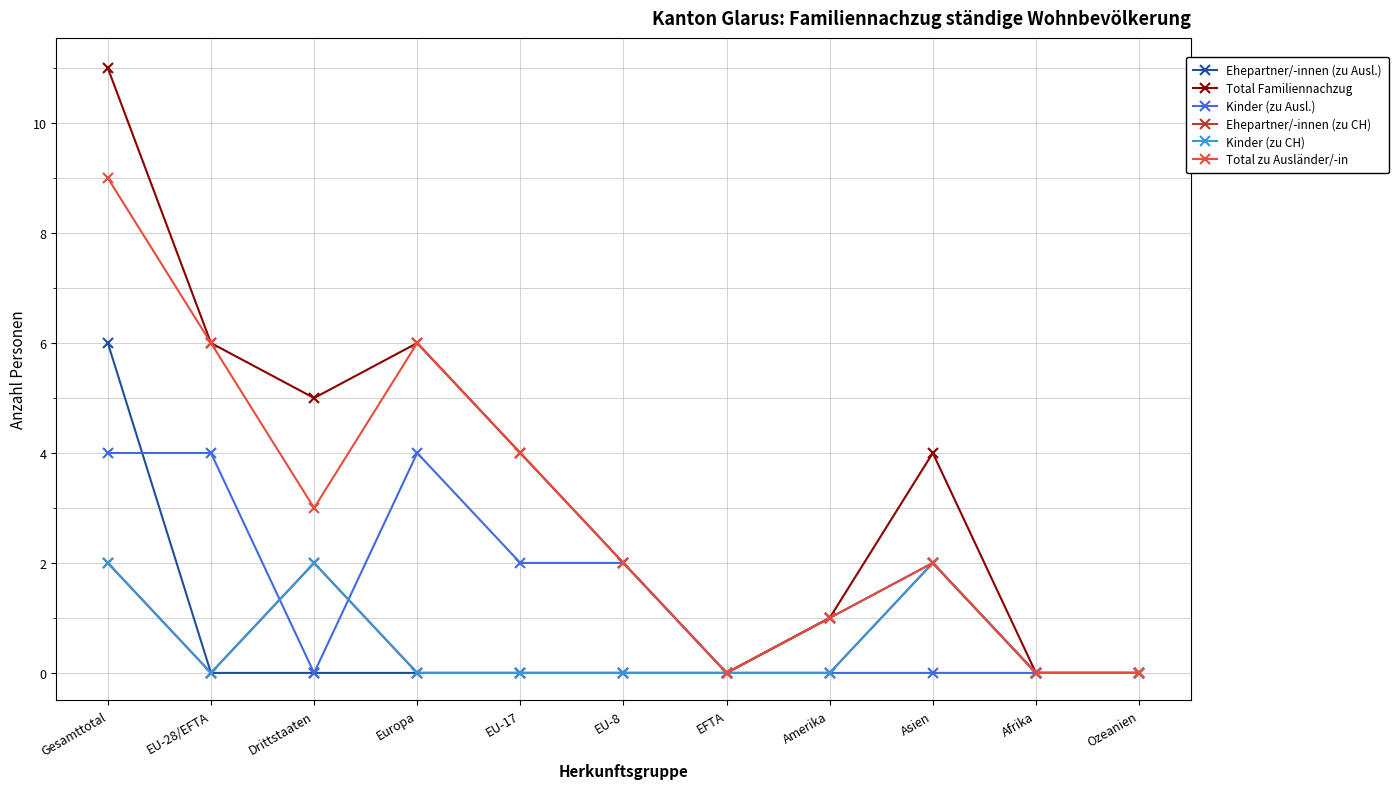

Does the chart have visible grid lines?

Yes